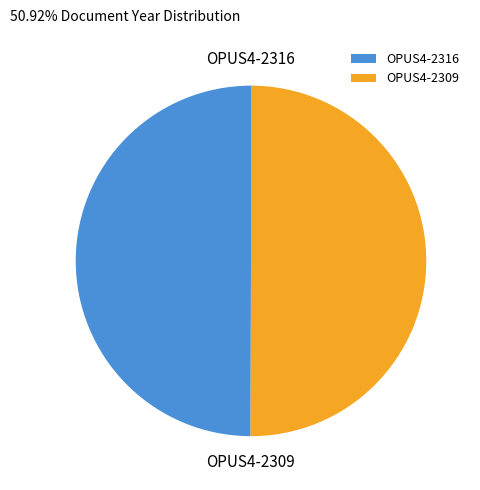

True or false: OPUS4-2316 accounts for 44% of the total.

False